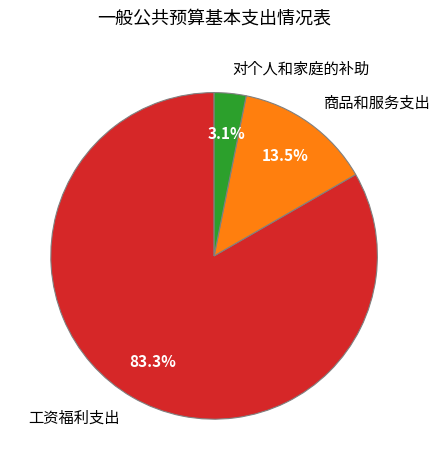

Which category accounts for the majority?

工资福利支出